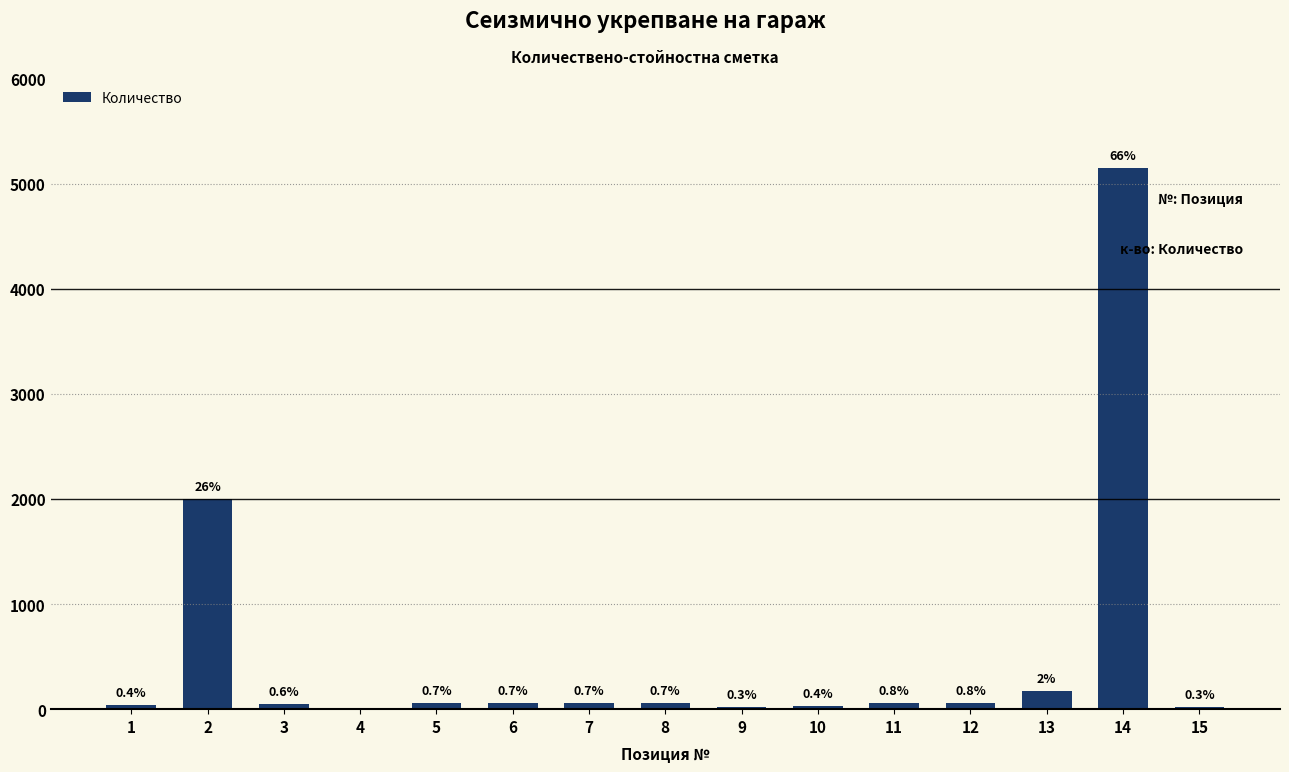

Rank the categories by value from lowest to highest.

4, 9, 15, 10, 1, 3, 5, 6, 7, 8, 11, 12, 13, 2, 14